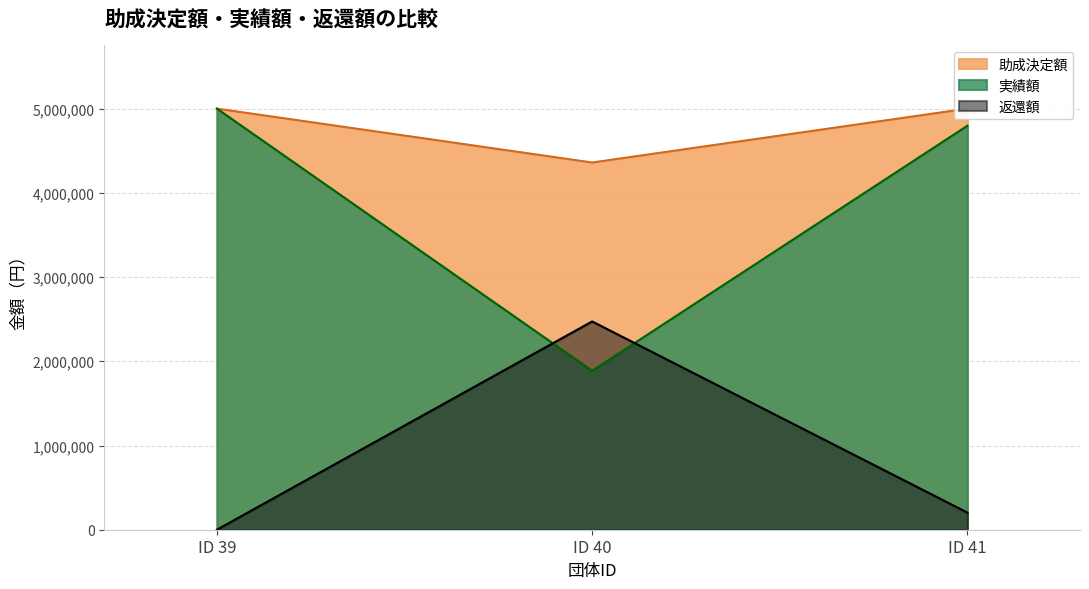

At which category does the chart reach its peak across all series?

ID 39